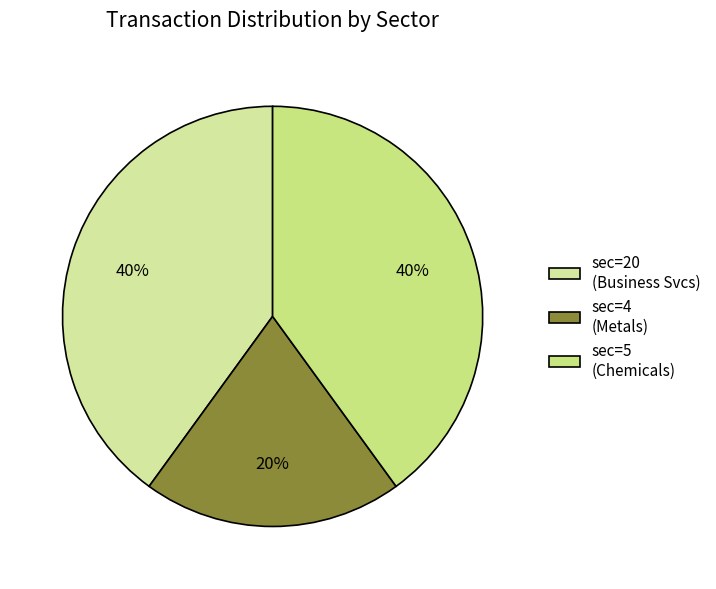

Which slice is the smallest?

sec=4 (Metals)